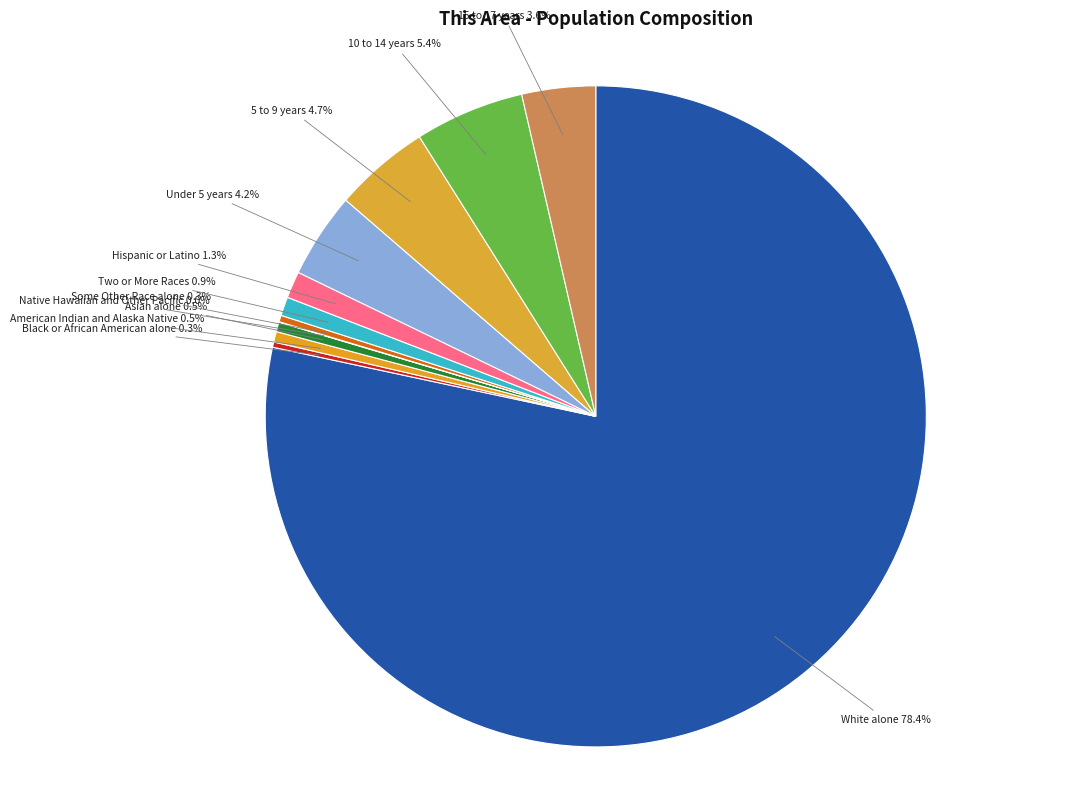

Is the sum of White alone and Under 5 years greater than half?

Yes